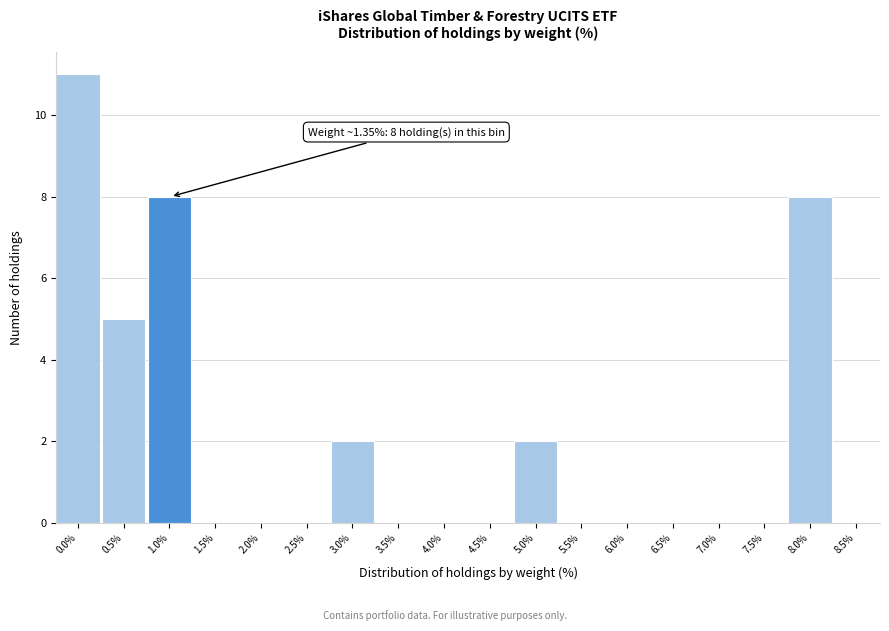

Reading left to right, extract all data points from this chart.

0.0%=11	0.5%=5	1.0%=8	1.5%=0	2.0%=0	2.5%=0	3.0%=2	3.5%=0	4.0%=0	4.5%=0	5.0%=2	5.5%=0	6.0%=0	6.5%=0	7.0%=0	7.5%=0	8.0%=8	8.5%=0